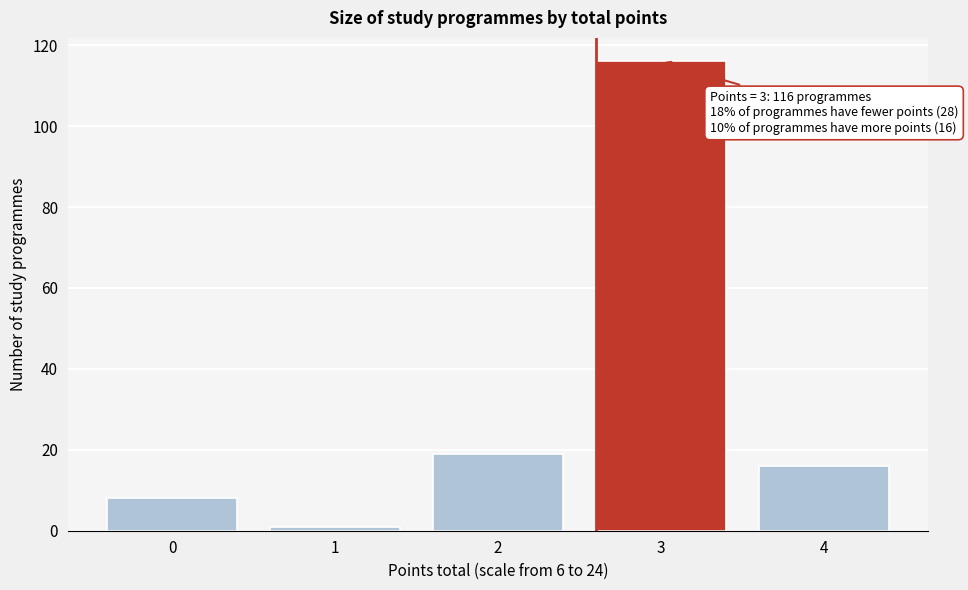

Reading left to right, what are all the values shown in this chart?

0=8	1=1	2=19	3=116	4=16